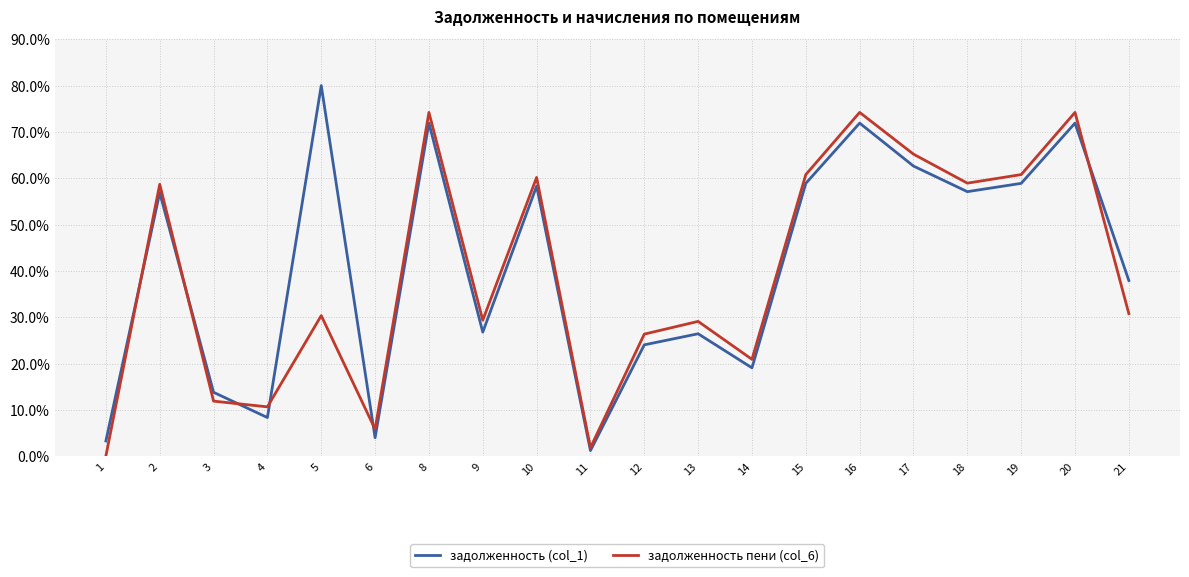

How many interior local valleys does the задолженность пени (col_6) series have?

6